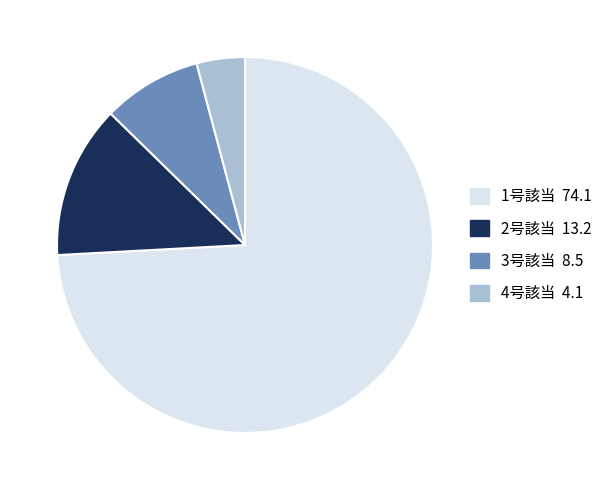

Which has a higher value, 2号該当 13.2 or 4号該当 4.1?

2号該当 13.2